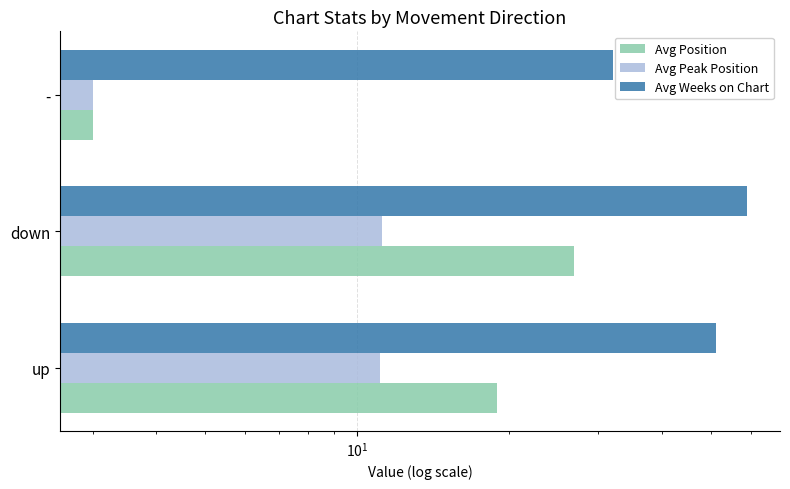

Rank the series by their average value, from highest to lowest.

Avg Weeks on Chart, Avg Position, Avg Peak Position